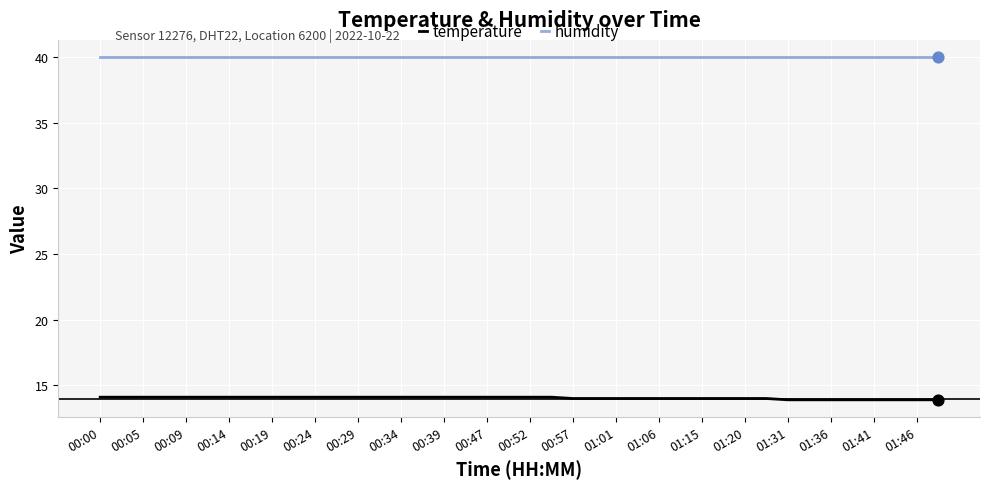

Which series has the largest total across all categories?

humidity